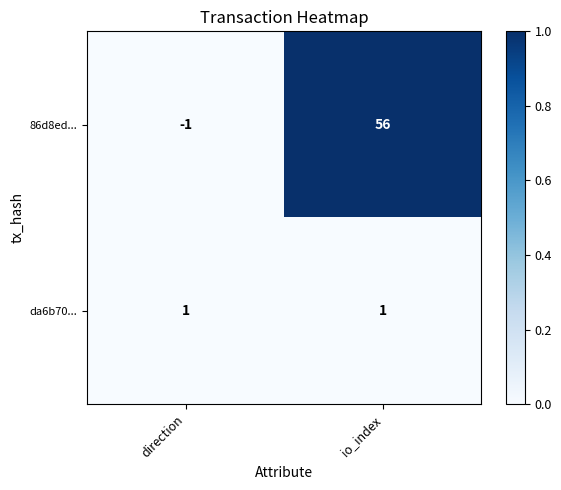

Reading right to left, extract all data points from this chart.

86d8ed...: io_index=56	direction=-1
da6b70...: io_index=1	direction=1